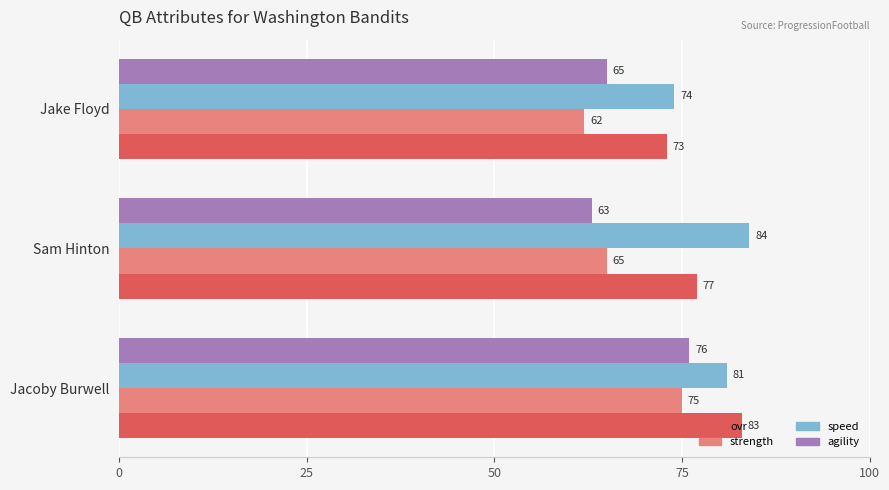

At how many categories does at least one series exceed 63?

3